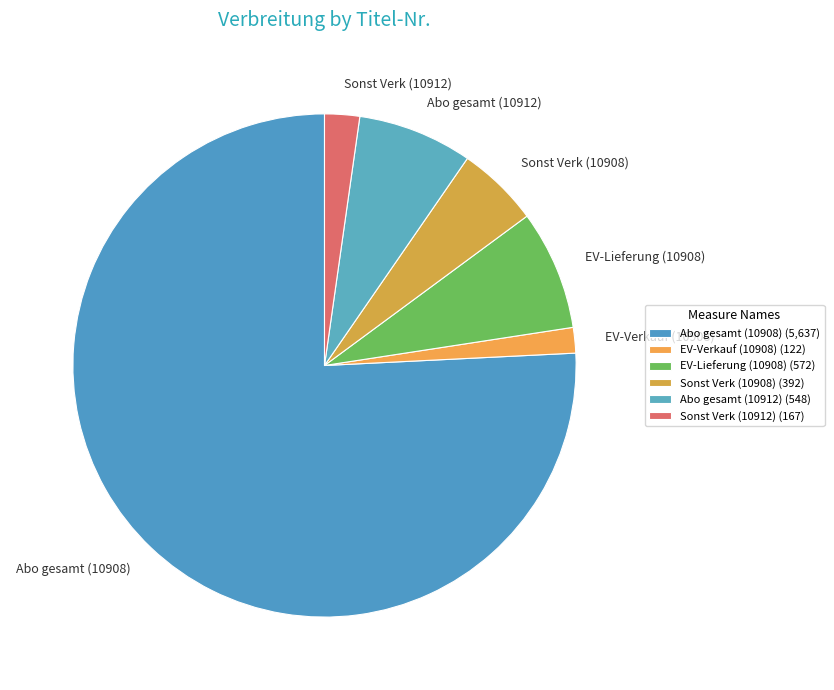

Count the number of slices in the pie.

6